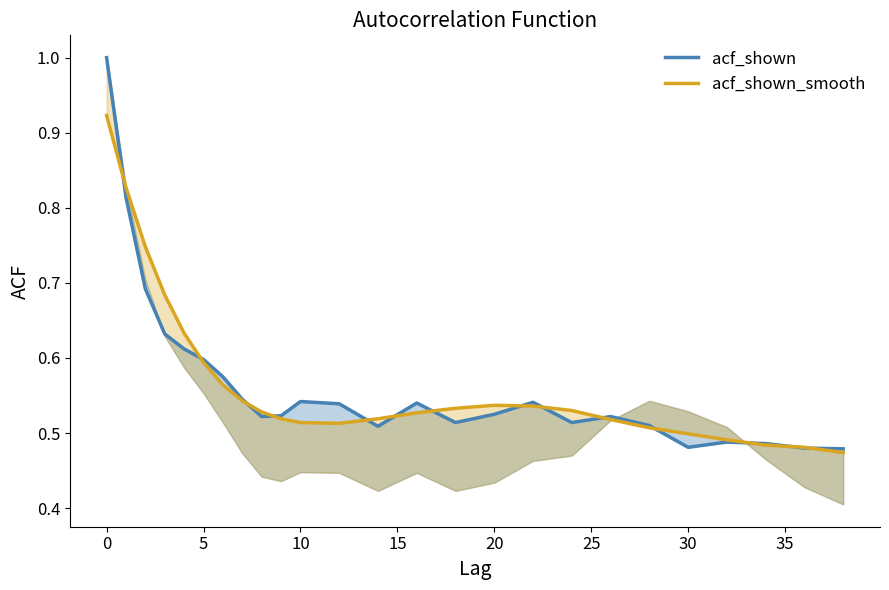

How many times do acf_shown and acf_shown_smooth cross each other?

14